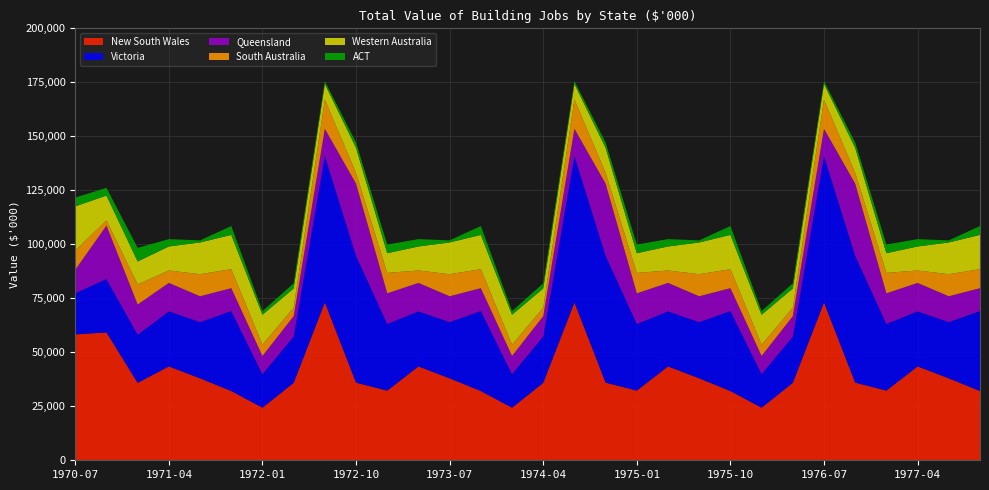

Reading right to left, list all the values displayed in this chart.

New South Wales: 32065	37936	43454	32247	35950	73070	35839	24345	32065	37936	43454	32247	35950	73070	35839	24345	32065	37936	43454	32247	35950	73070	35839	24345	32065	37936	43454	35838	59188	58292
Victoria: 37042	26031	25485	30844	58728	67840	21426	15522	37042	26031	25485	30844	58728	67840	21426	15522	37042	26031	25485	30844	58728	67840	21426	15522	37042	26031	25485	22281	24724	19054
Queensland: 10586	11973	13189	14205	33382	12569	9455	8442	10586	11973	13189	14205	33382	12569	9455	8442	10586	11973	13189	14205	33382	12569	9455	8442	10586	11973	13189	13993	24748	10881
South Australia: 8795	10214	5742	9450	4965	13551	3917	5226	8795	10214	5742	9450	4965	13551	3917	5226	8795	10214	5742	9450	4965	13551	3917	5226	8795	10214	5742	9330	2418	8929
Western Australia: 15871	14696	11131	9134	11639	7236	8911	13863	15871	14696	11131	9134	11639	7236	8911	13863	15871	14696	11131	9134	11639	7236	8911	13863	15871	14696	11131	10618	11495	20421
ACT: 4103	975	3404	4014	2445	1282	2398	1688	4103	975	3404	4014	2445	1282	2398	1688	4103	975	3404	4014	2445	1282	2398	1688	4103	975	3404	6283	3579	4073